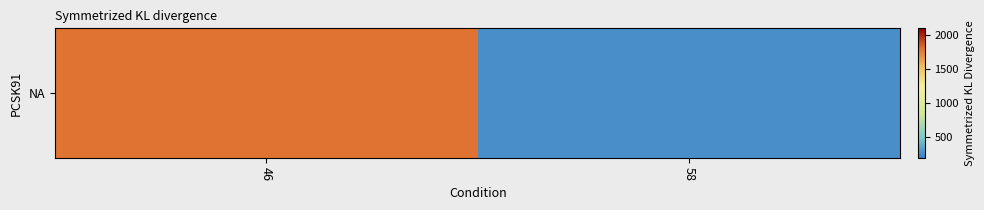

How many values are between 270 and 1800?

2